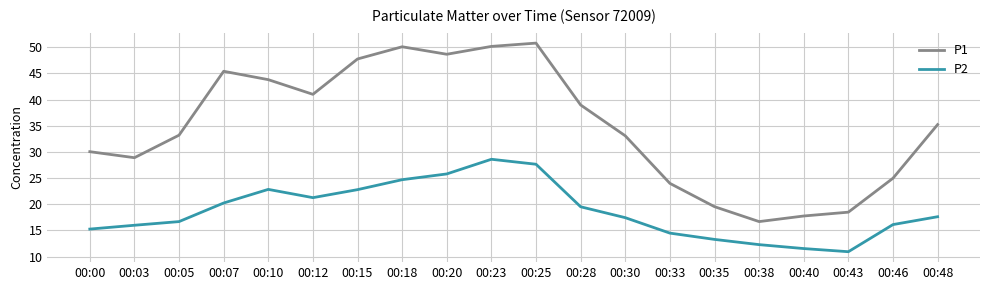

Rank the series by their maximum value, from lowest to highest.

P2, P1